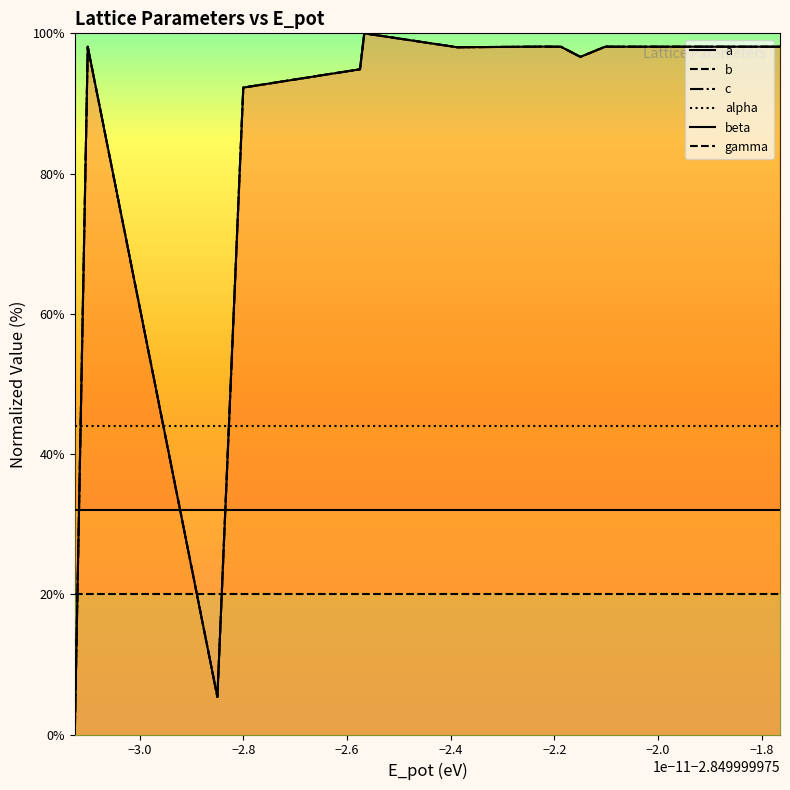

At how many categories does at least one series exceed 11?

18